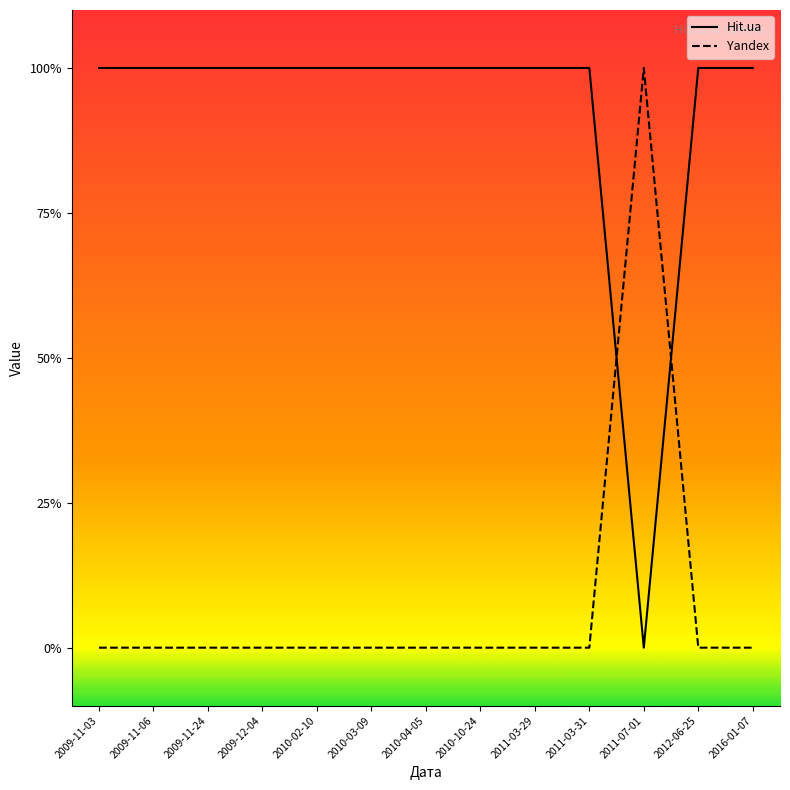

True or false: Yandex has a value of -1 at 2010-03-09.

False